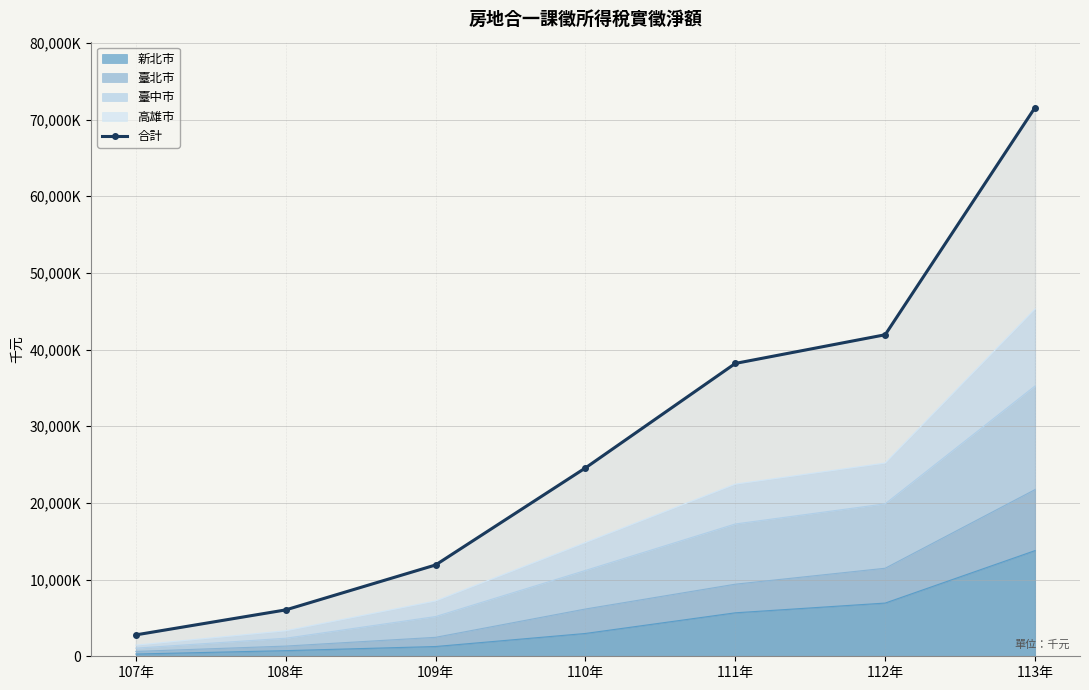

Does the chart have visible grid lines?

Yes